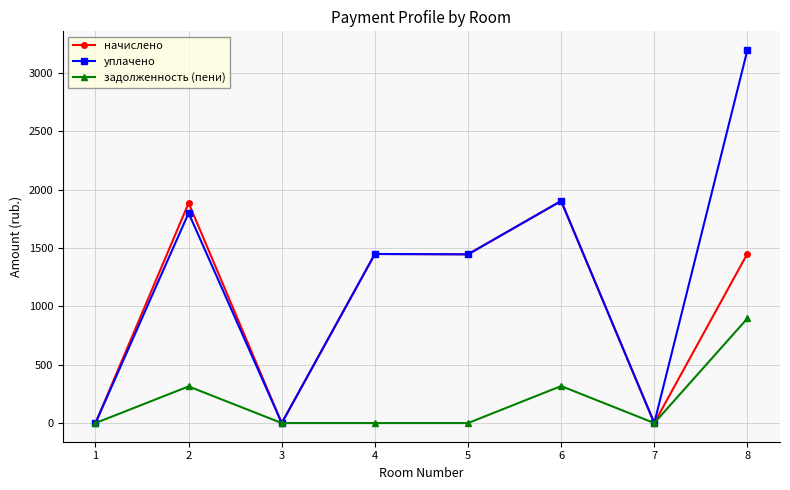

Rank the series by their maximum value, from lowest to highest.

задолженность (пени), начислено, уплачено